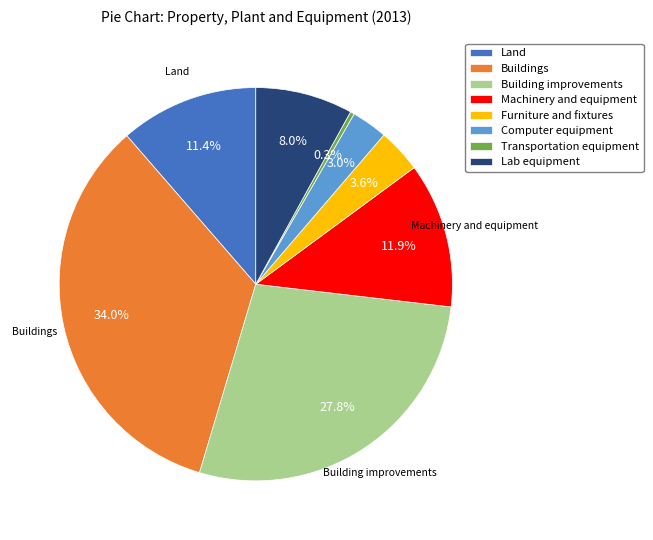

Which category has the biggest portion of the pie?

Buildings